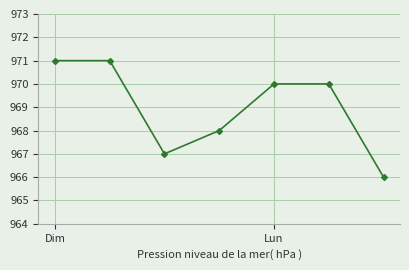

Reading left to right, what are all the values shown in this chart?

971	971	967	968	970	970	966